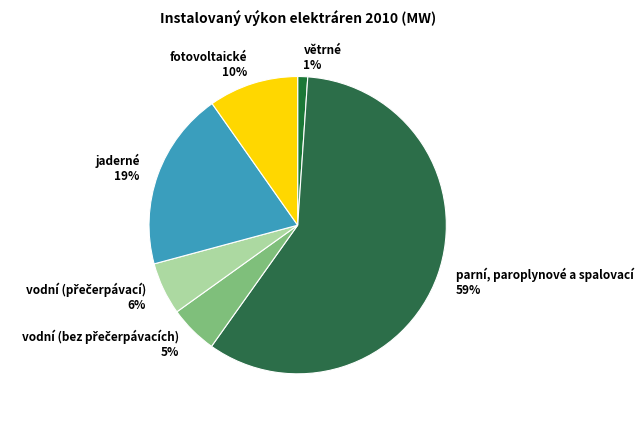

Which has a higher value, fotovoltaické or parní, paroplynové a spalovací?

parní, paroplynové a spalovací